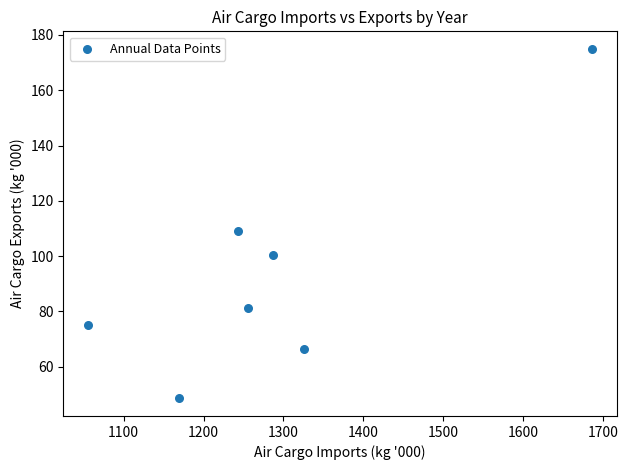

What is the average Y value?

93.7